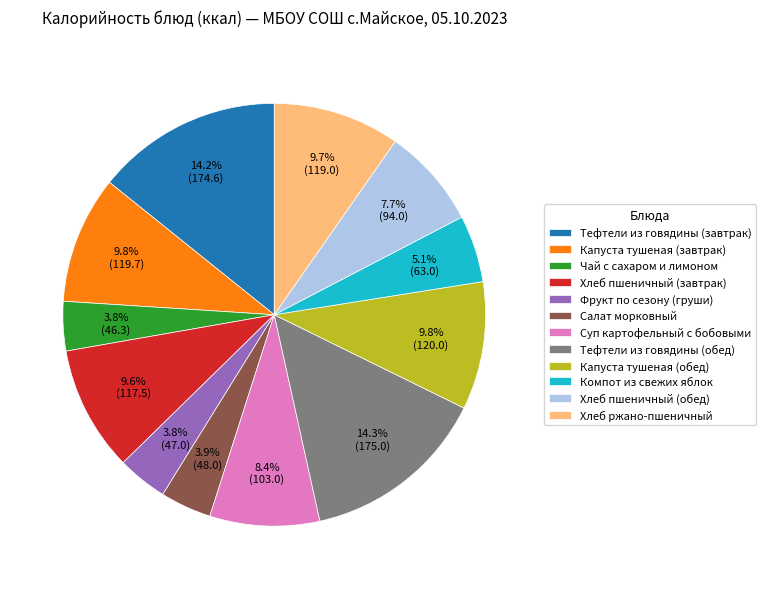

Between Хлеб ржано-пшеничный and Тефтели из говядины (завтрак), which is larger?

Тефтели из говядины (завтрак)